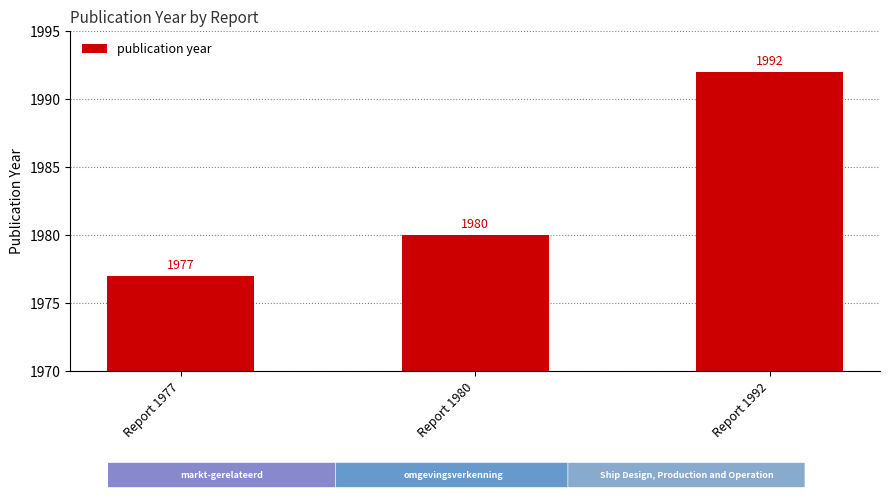

How many values are below 1980?

1